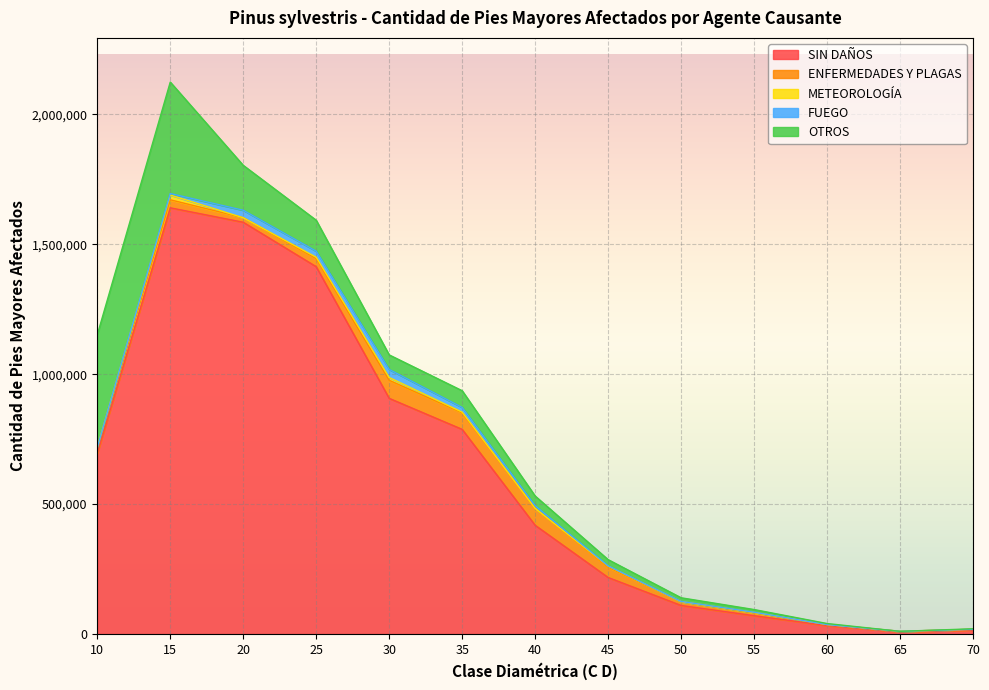

What is the sum of the ENFERMEDADES Y PLAGAS values at 30 and 35?

132868.8